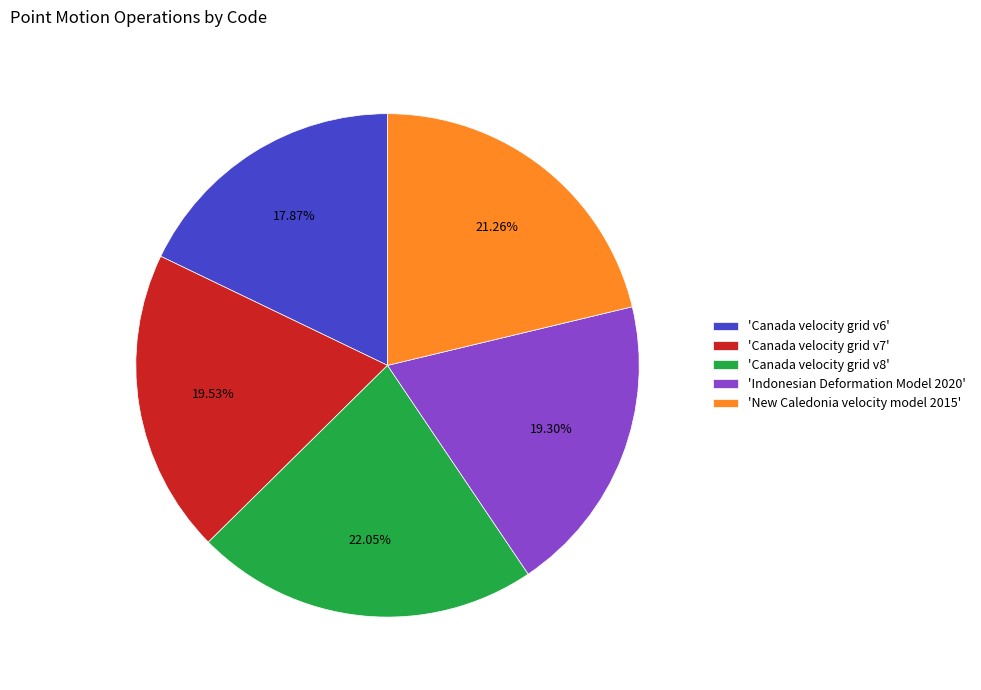

Does any single category account for the majority?

No